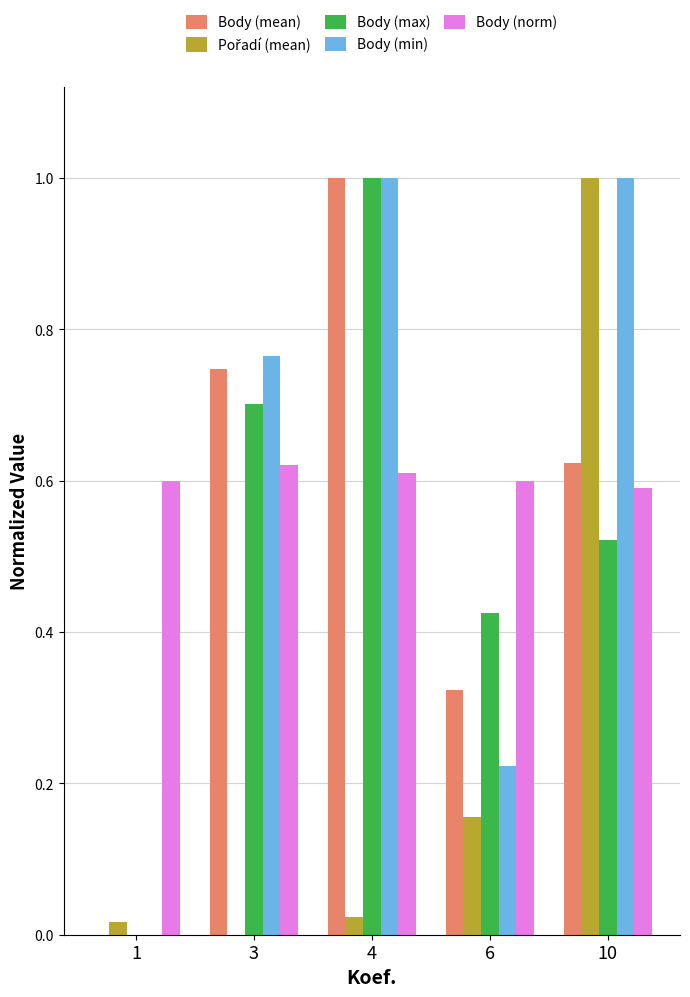

Between 1 and 6, which series saw the biggest shift?

Body (max)